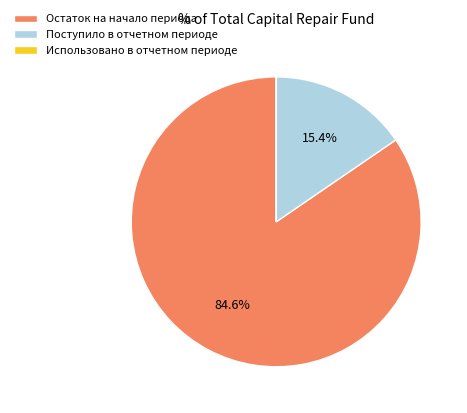

Is it true that Остаток на начало периода is 85% of the pie?

True